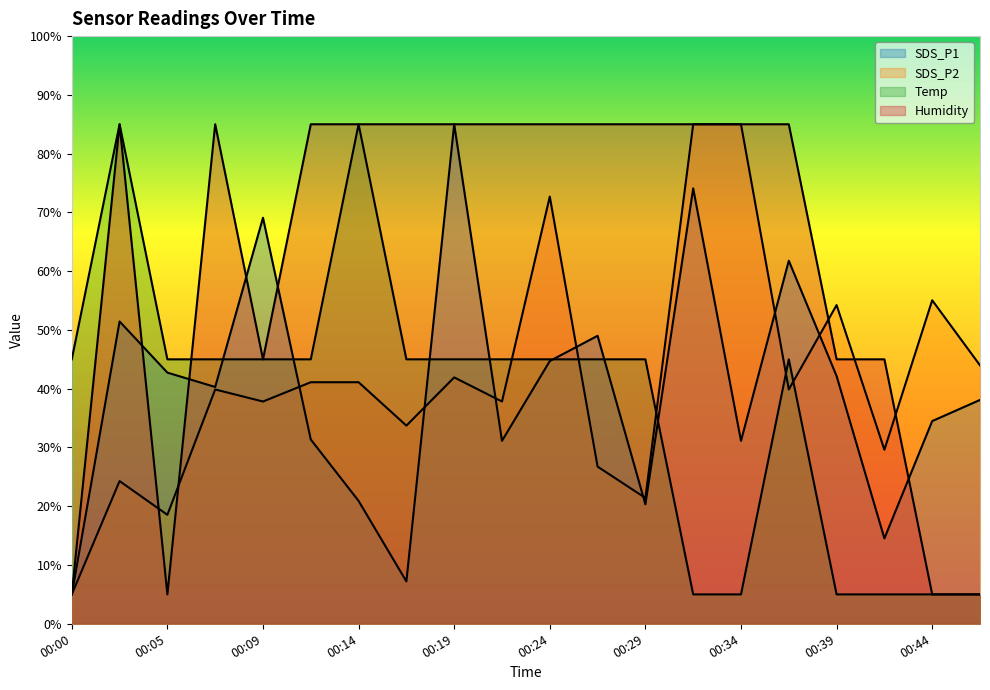

What is the value of the Temp point at the 16th from the left?

45.0